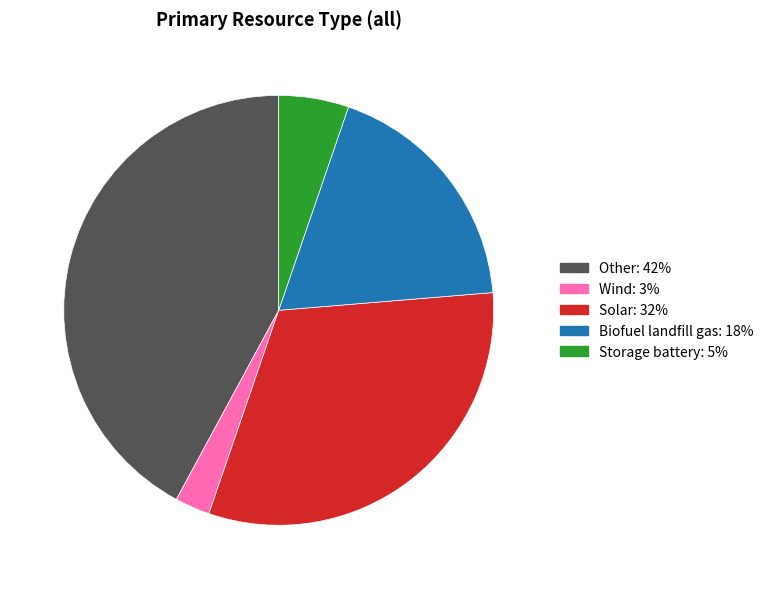

Is there a majority slice in this chart?

No